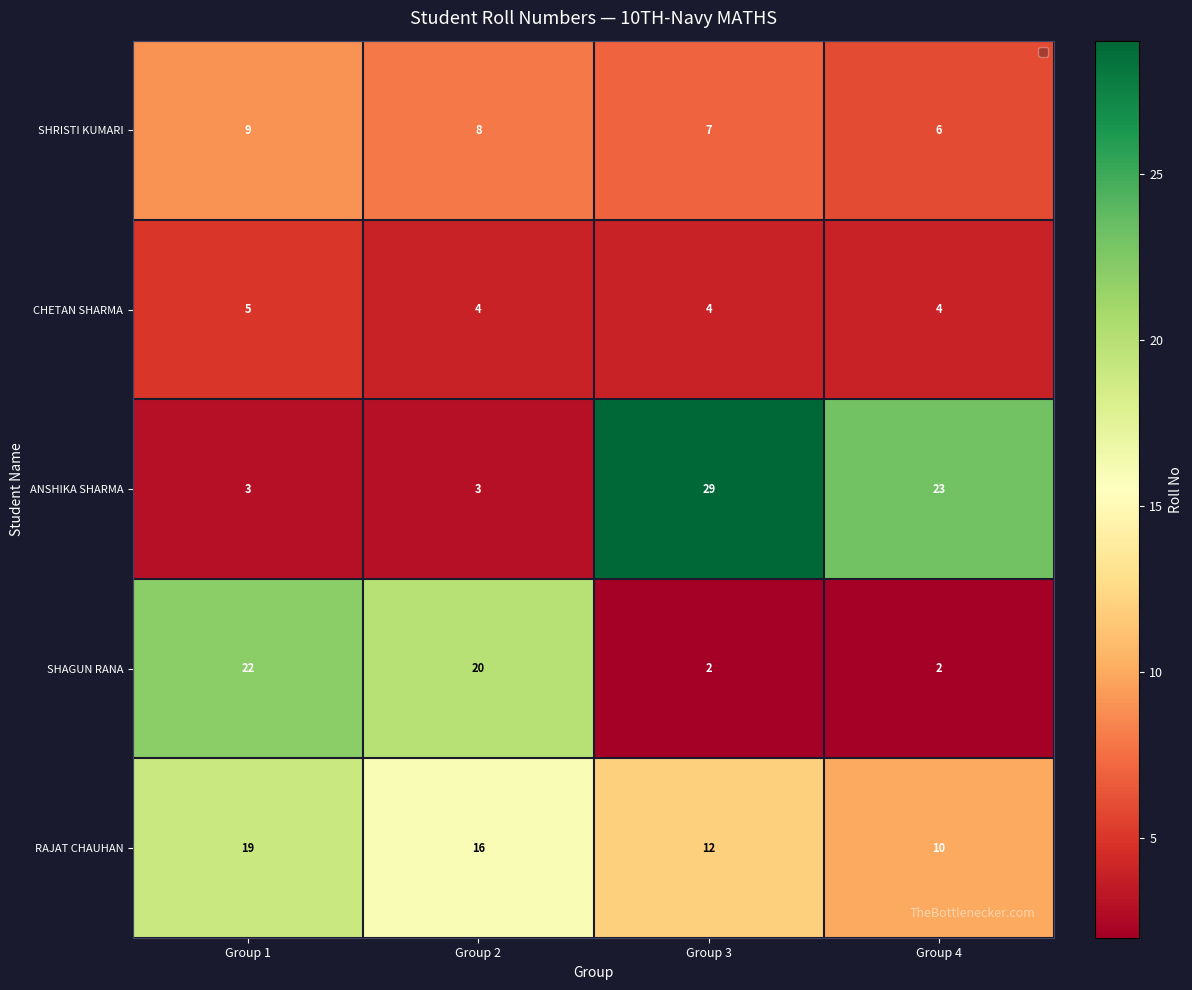

List the series in order of their peak value, lowest first.

CHETAN SHARMA, SHRISTI KUMARI, RAJAT CHAUHAN, SHAGUN RANA, ANSHIKA SHARMA